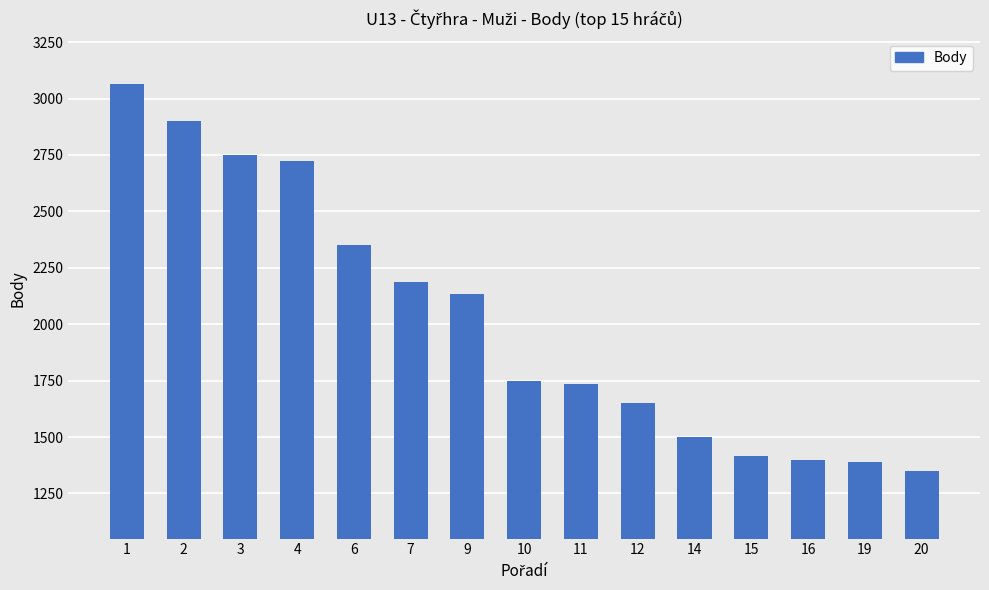

What is the sum of the values at 20 and 4?

4074